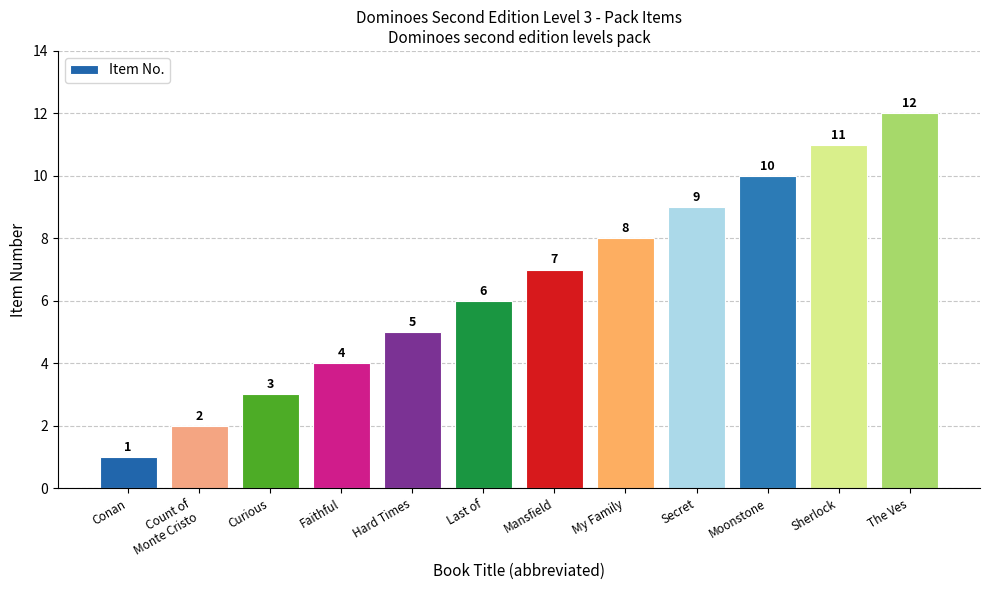

What is the sum of the values at Faithful and My Family?

12